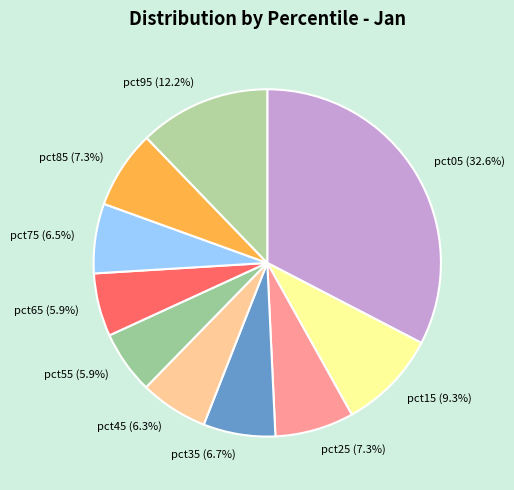

Count the number of slices in the pie.

10